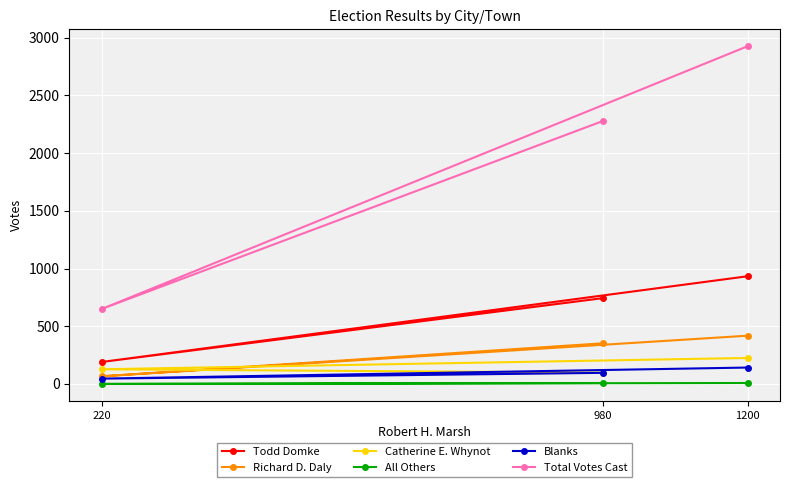

What is the sum of the Total Votes Cast values at 1200 and 980?

5203